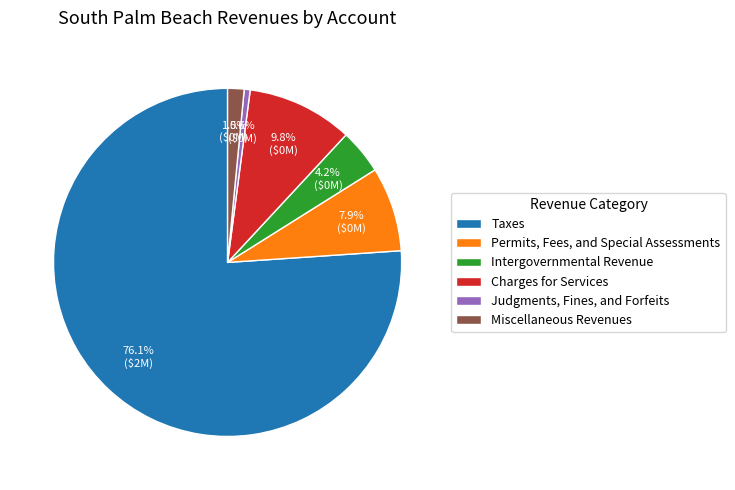

To the nearest percent, what is the difference between the Judgments, Fines, and Forfeits and Miscellaneous Revenues slice percentages?

1%